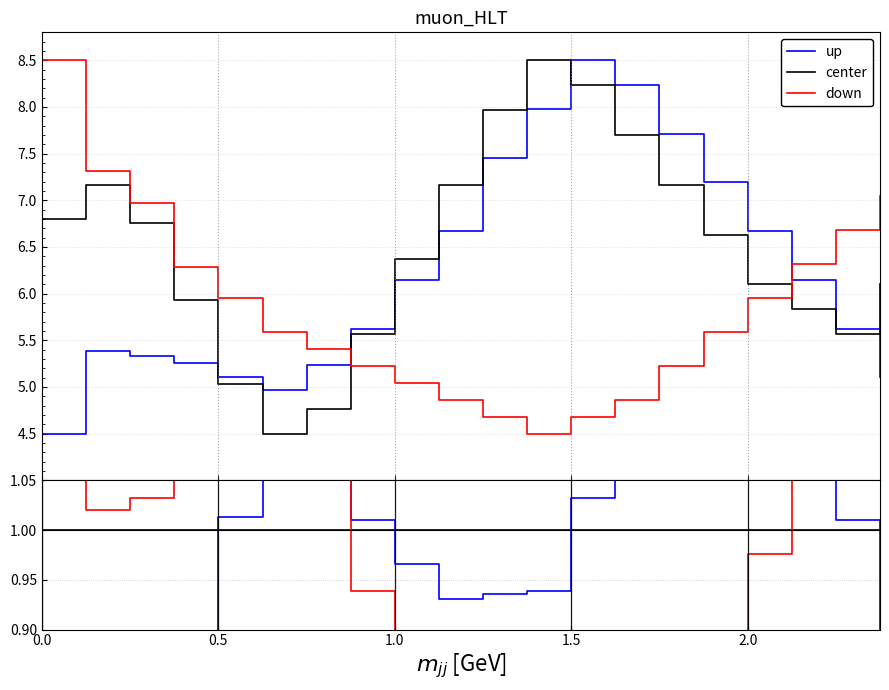

What is the label of the 13th point from the left?

1.5